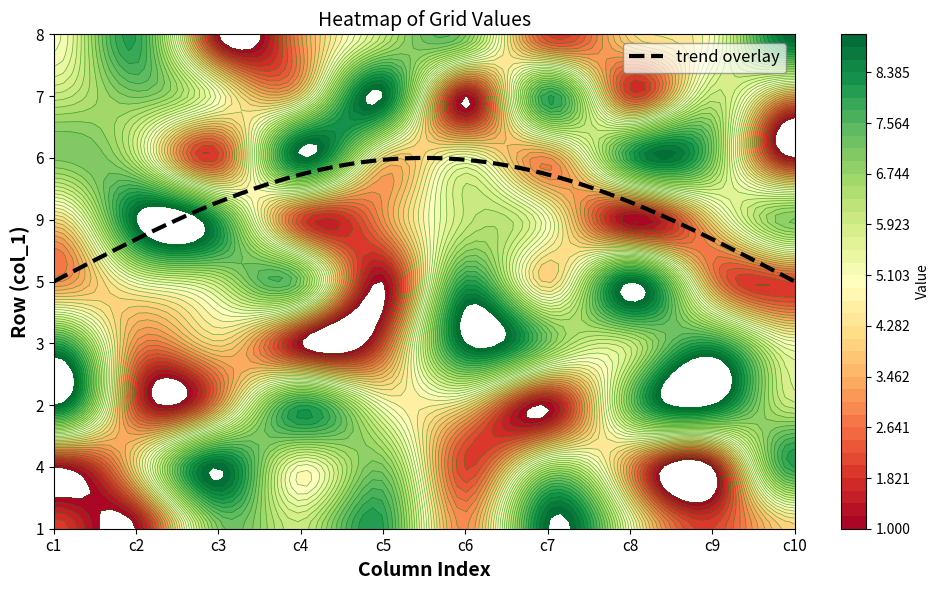

Which label corresponds to the largest value in the chart?

6